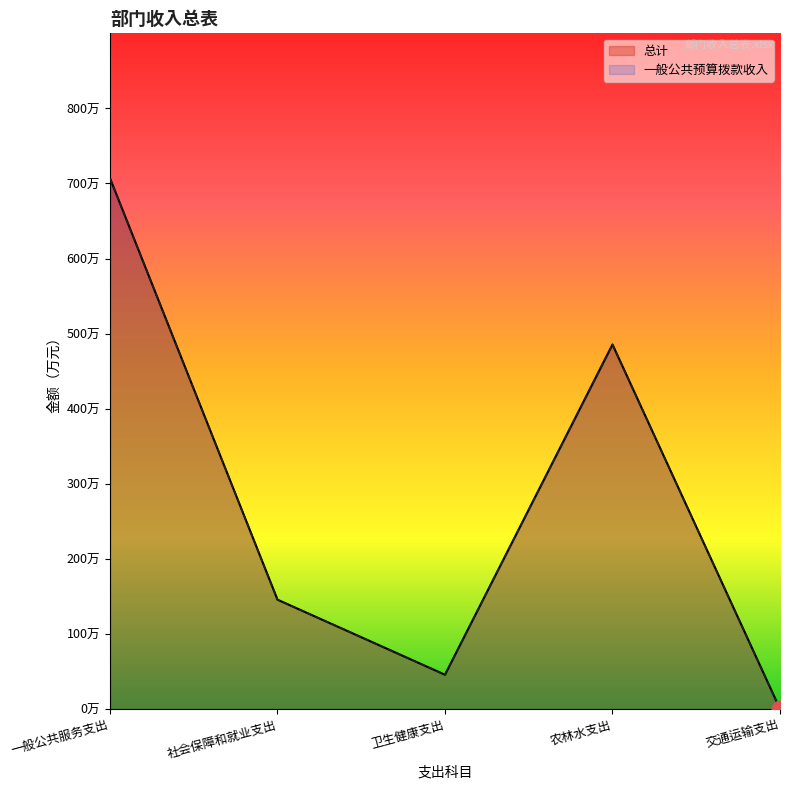

What is the sum of the 一般公共预算拨款收入 values at 卫生健康支出 and 一般公共服务支出?

752.8